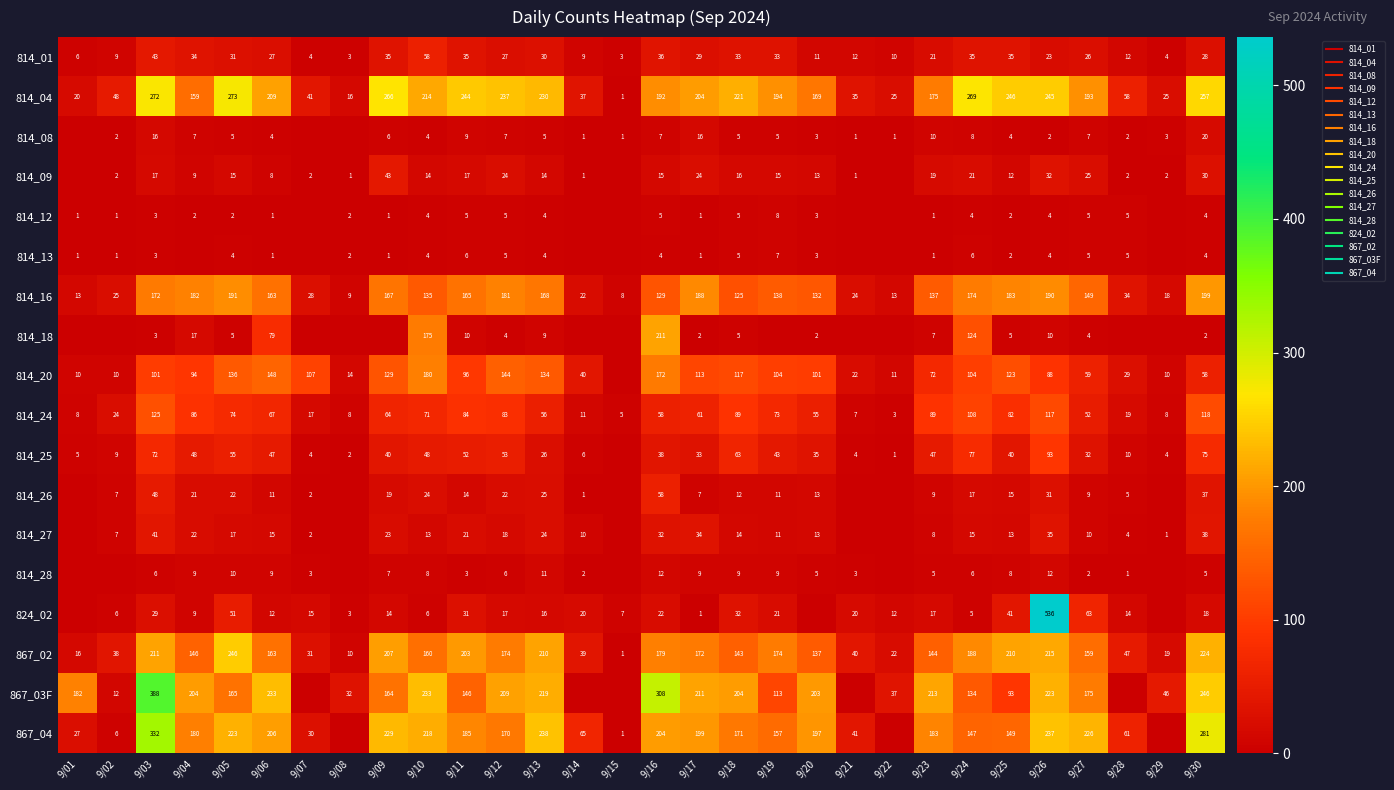

What is the greatest value displayed?

536